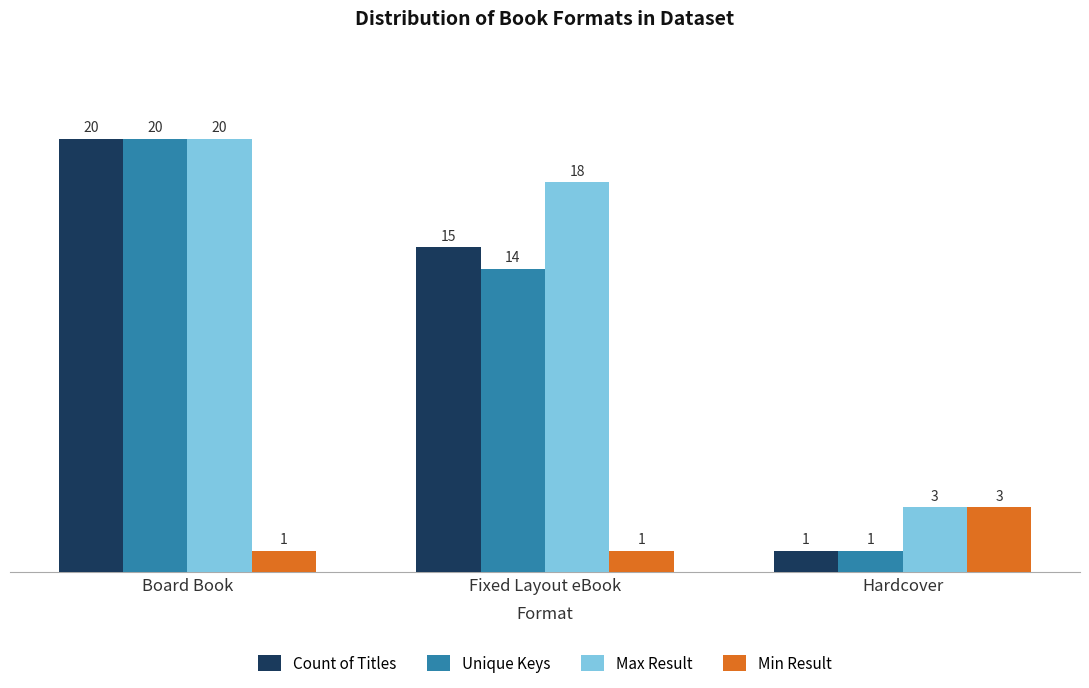

Are the bars horizontal?

No